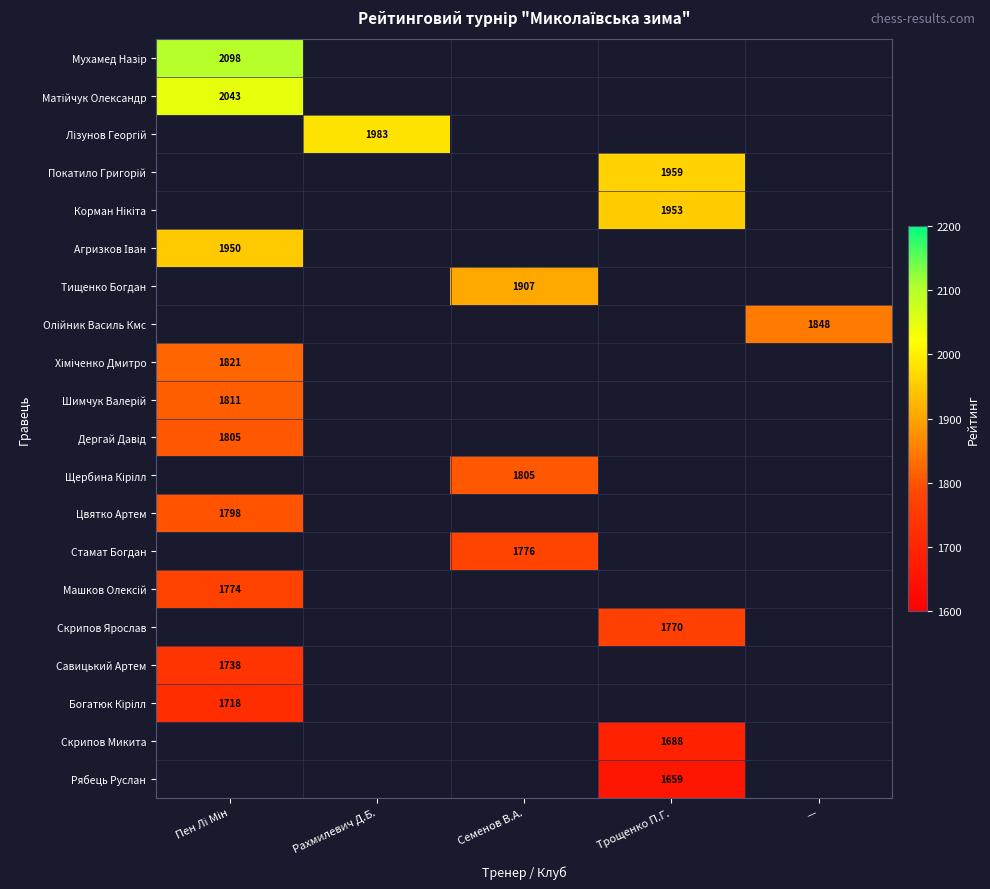

The Стамат Богдан series shows 1776 at Семенов В.А.. True or false?

True